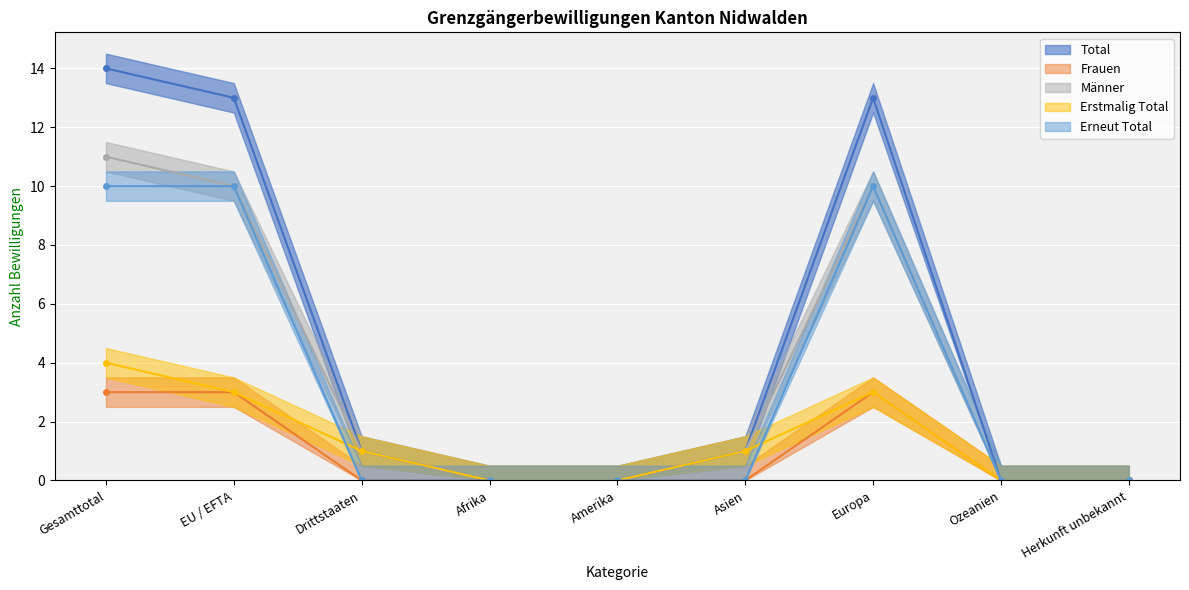

True or false: Erstmalig Total and Männer intersect in this chart.

False